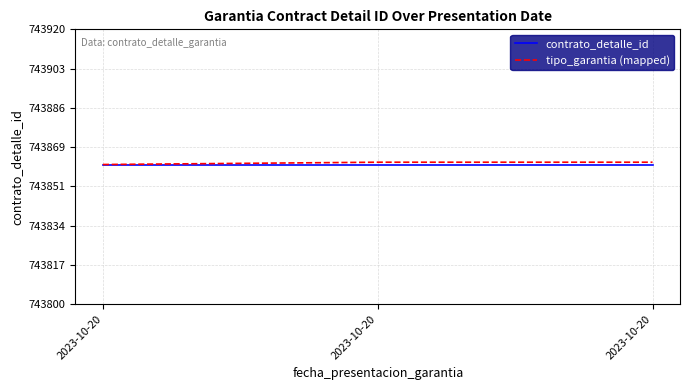

Does the chart have visible grid lines?

Yes